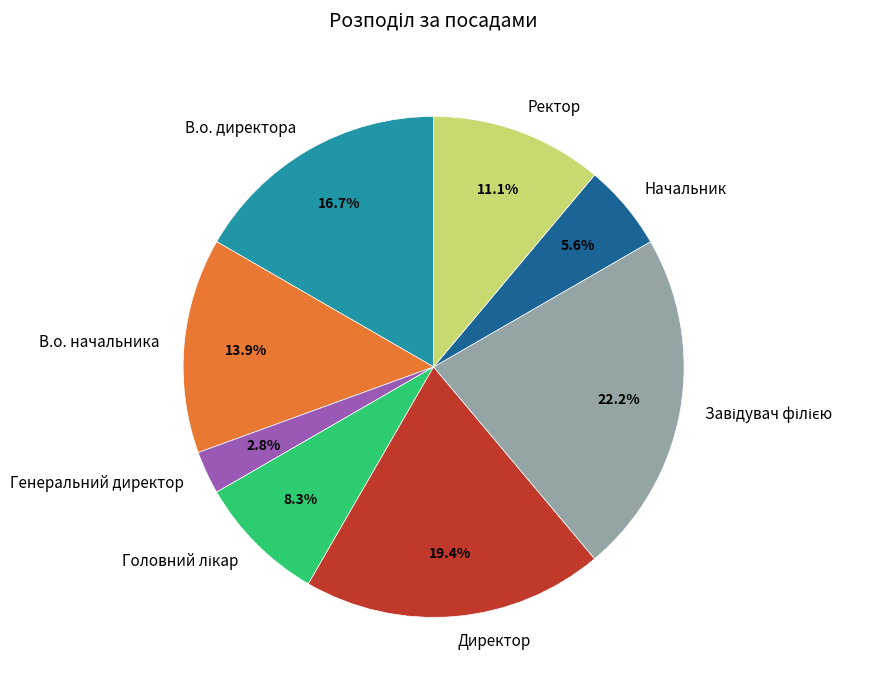

Combined, do Генеральний директор and Ректор account for over 50%?

No